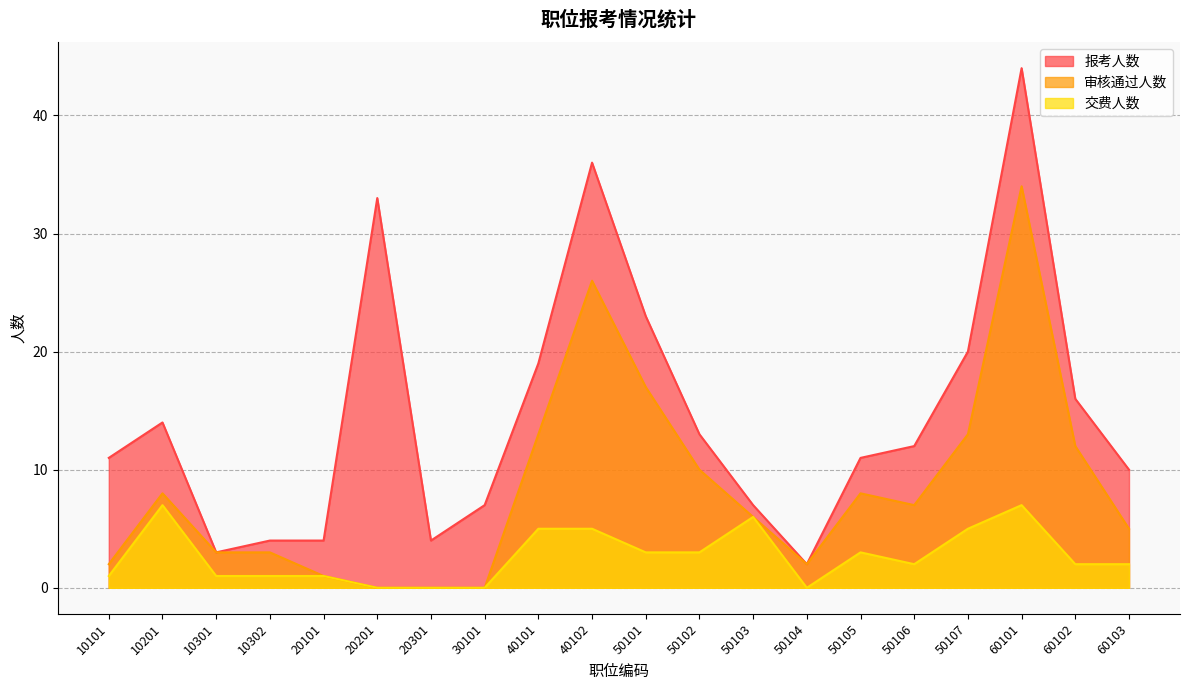

What is the difference between the maximum and second lowest values in the 交费人数 series?

7